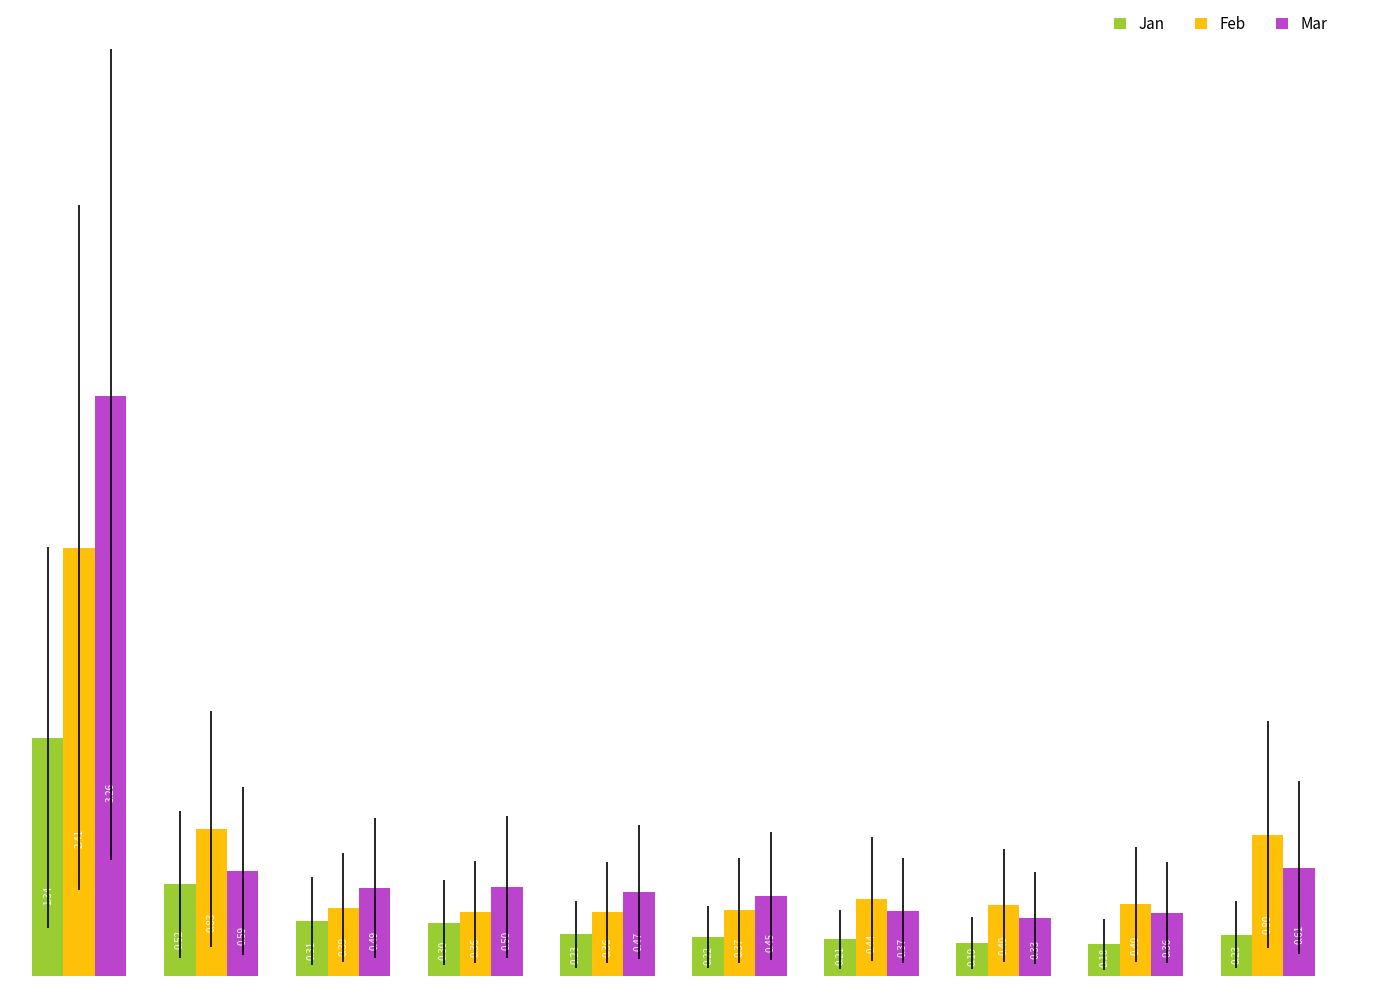

Which series has the largest range (max minus min)?

Mar